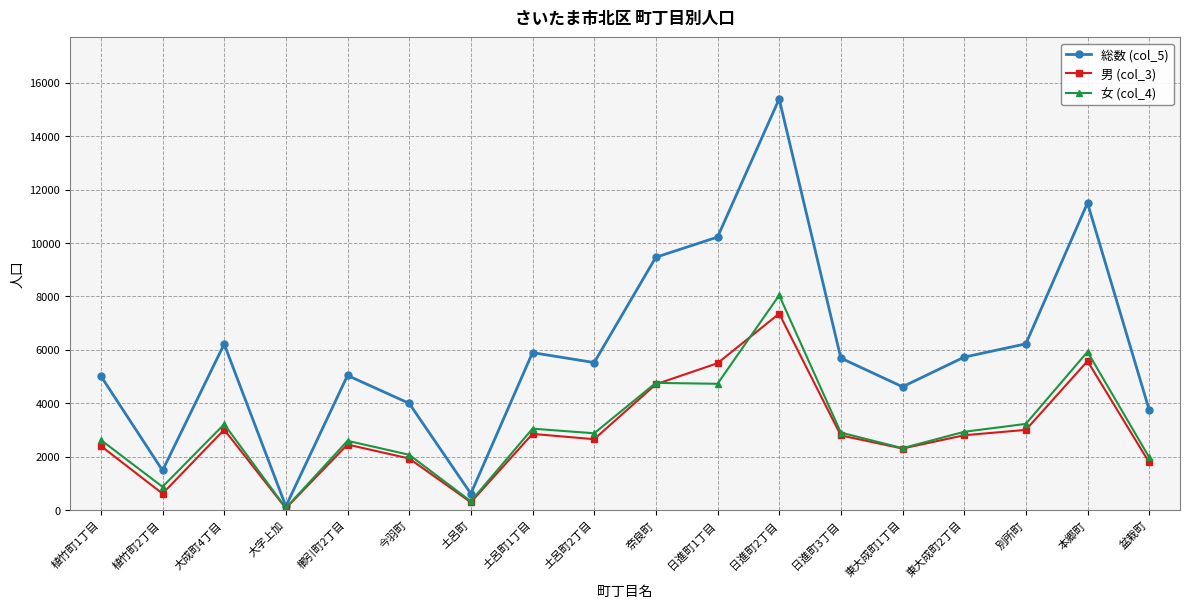

At which category does the chart reach its minimum across all series?

大字上加